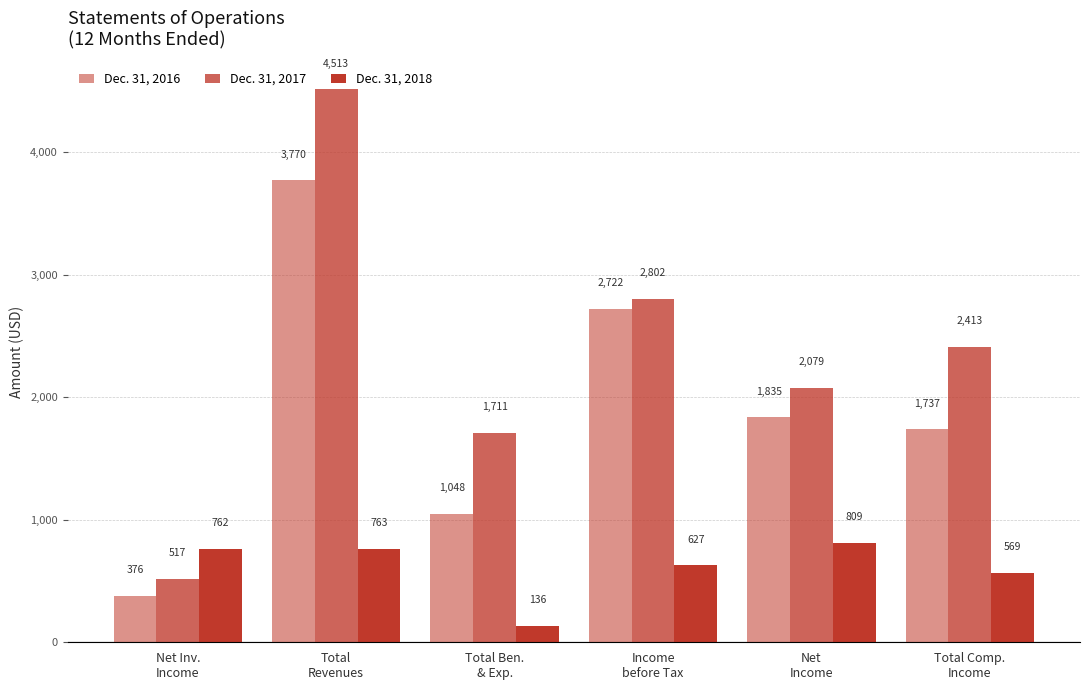

Reading right to left, extract all data points from this chart.

Dec. 31, 2016: 1737	1835	2722	1048	3770	376
Dec. 31, 2017: 2413	2079	2802	1711	4513	517
Dec. 31, 2018: 569	809	627	136	763	762